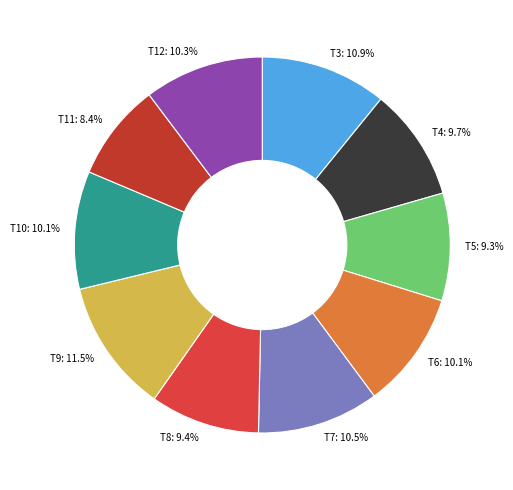

How many slices are in this pie chart?

10